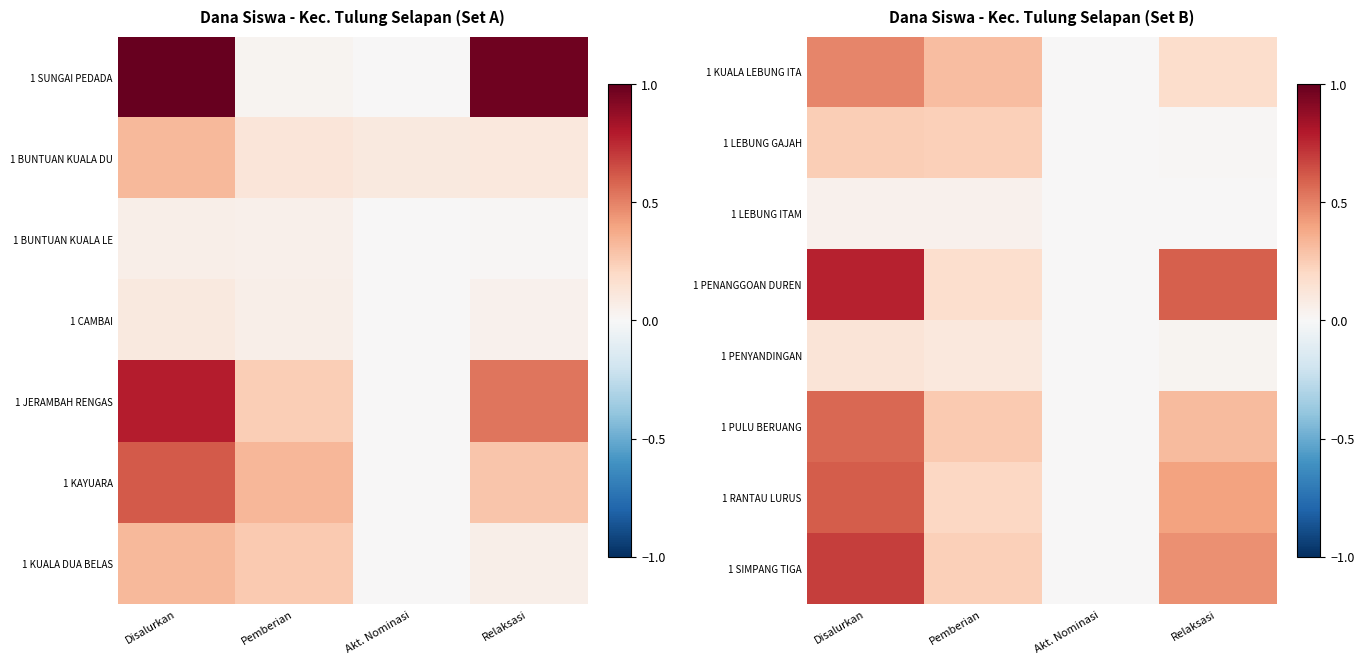

At how many categories does at least one series exceed 0?

3